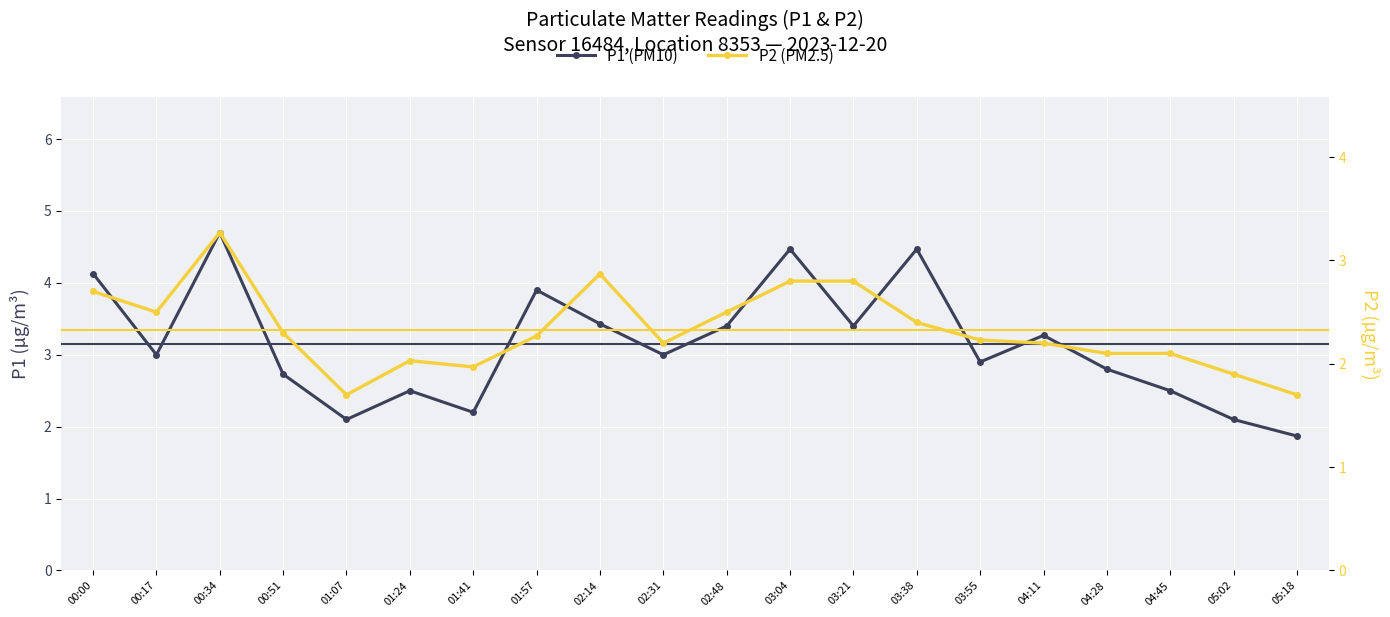

Rank the series by their average value, from lowest to highest.

P2 (PM2.5), P1 (PM10)